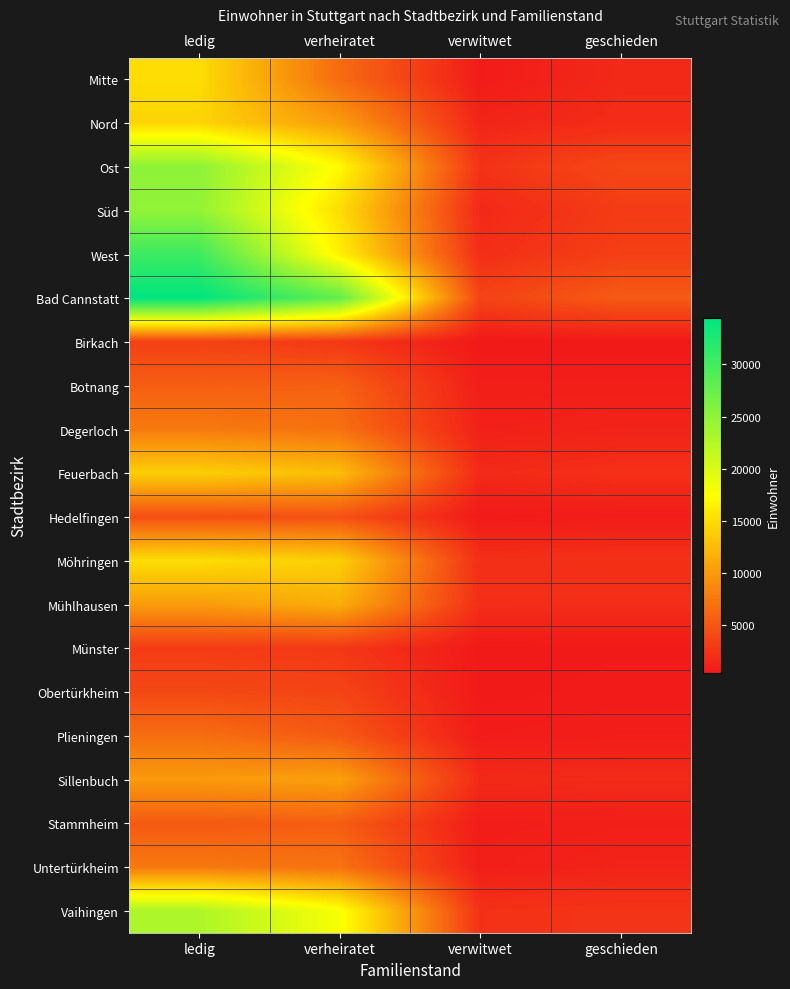

Reading left to right, transcribe all the data shown in this chart.

Mitte: ledig=14986	verheiratet=6516	verwitwet=649	geschieden=1684
Nord: ledig=14354	verheiratet=10127	verwitwet=1330	geschieden=1872
Ost: ledig=24957	verheiratet=17084	verwitwet=2366	geschieden=3937
Süd: ledig=24746	verheiratet=14972	verwitwet=1592	geschieden=3008
West: ledig=30380	verheiratet=16417	verwitwet=1985	geschieden=3282
Bad Cannstatt: ledig=34491	verheiratet=27940	verwitwet=3606	geschieden=5321
Birkach: ledig=3426	verheiratet=2732	verwitwet=428	geschieden=421
Botnang: ledig=5565	verheiratet=5767	verwitwet=891	geschieden=863
Degerloch: ledig=7665	verheiratet=6921	verwitwet=1060	geschieden=1236
Feuerbach: ledig=13861	verheiratet=12666	verwitwet=1663	geschieden=2146
Hedelfingen: ledig=4397	verheiratet=4553	verwitwet=593	geschieden=743
Möhringen: ledig=14995	verheiratet=13929	verwitwet=2061	geschieden=2249
Mühlhausen: ledig=10150	verheiratet=11456	verwitwet=2004	geschieden=1970
Münster: ledig=3047	verheiratet=2723	verwitwet=467	geschieden=539
Obertürkheim: ledig=3964	verheiratet=3673	verwitwet=497	geschieden=604
Plieningen: ledig=6736	verheiratet=5212	verwitwet=676	geschieden=828
Sillenbuch: ledig=10031	verheiratet=10493	verwitwet=1708	geschieden=1792
Stammheim: ledig=5204	verheiratet=5511	verwitwet=733	geschieden=915
Untertürkheim: ledig=7544	verheiratet=7024	verwitwet=881	geschieden=1271
Vaihingen: ledig=22999	verheiratet=17964	verwitwet=2276	geschieden=2500